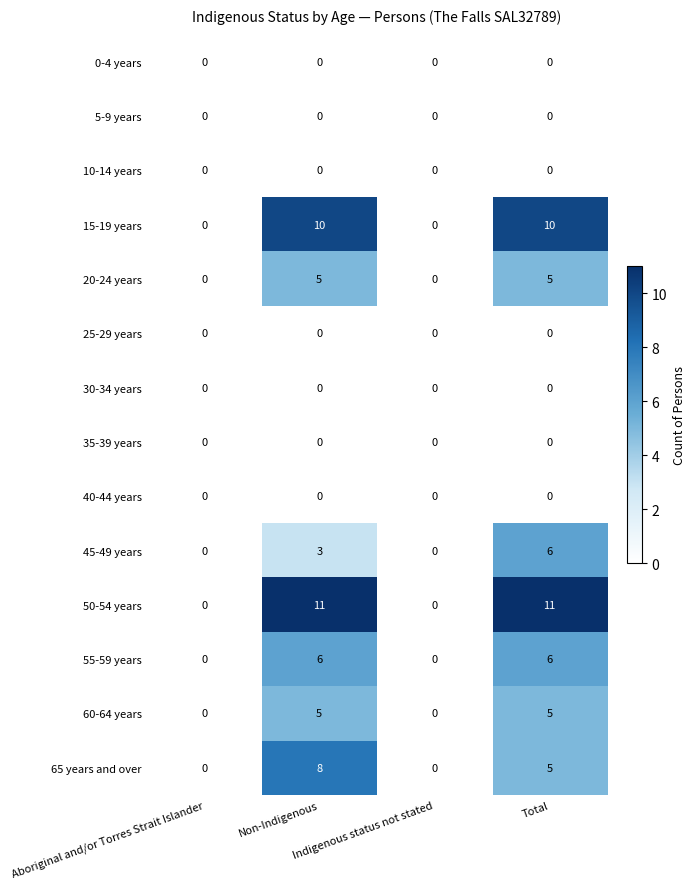

Which series has the widest spread of values?

50-54 years